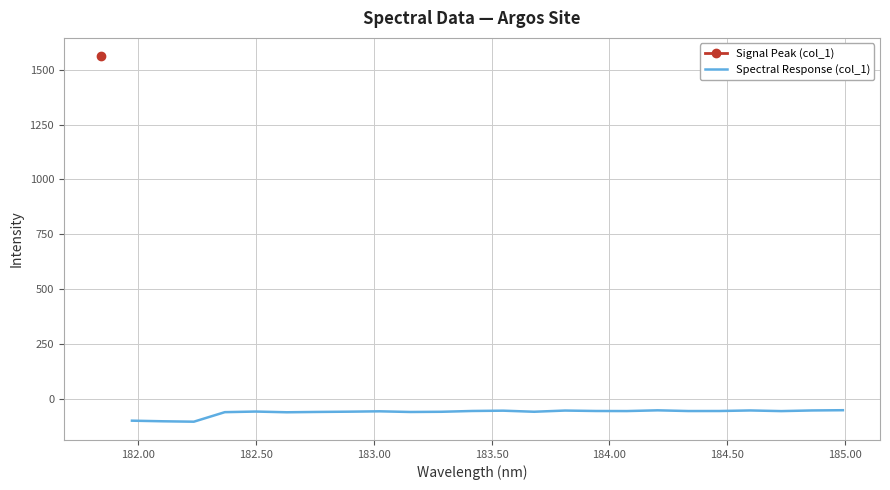

How many interior local valleys (lower than both neighbors) does the data have?

7